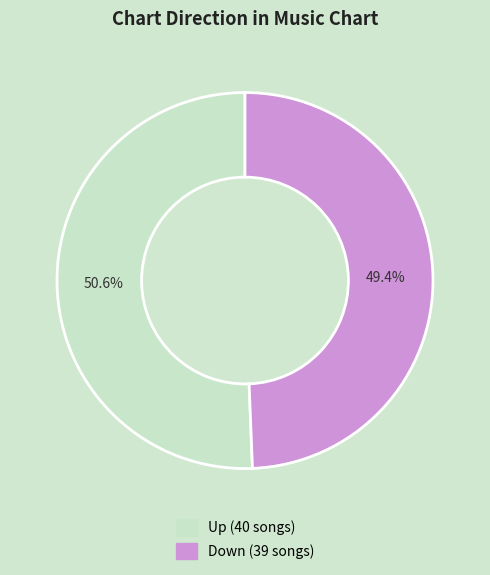

Is there a majority slice in this chart?

Yes